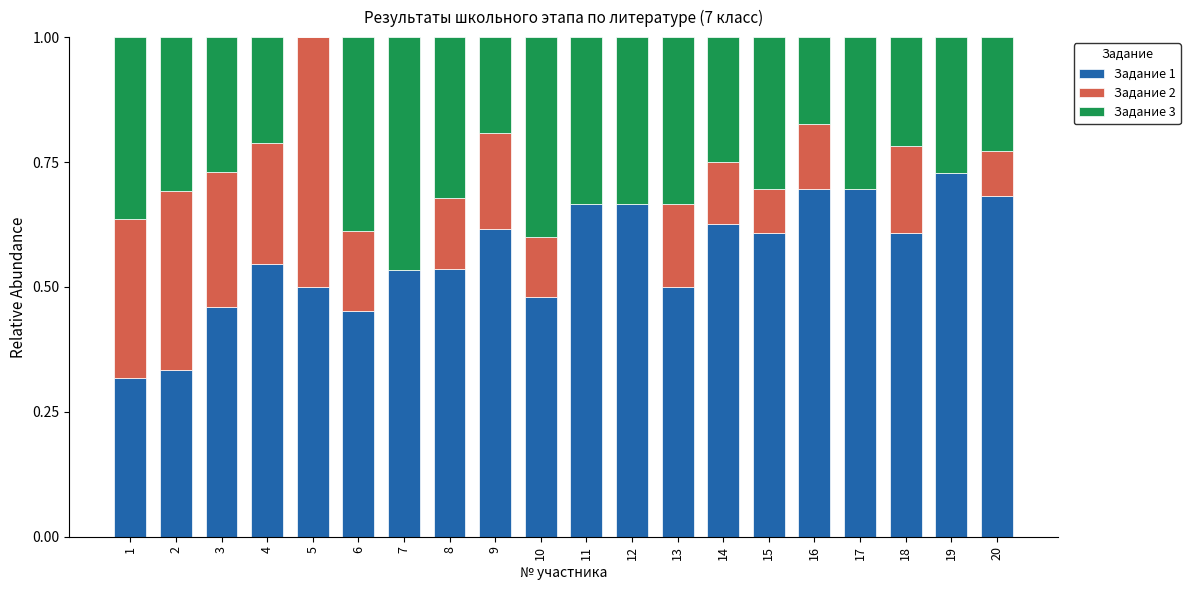

Which category has the highest value in the Задание 1 series?

19